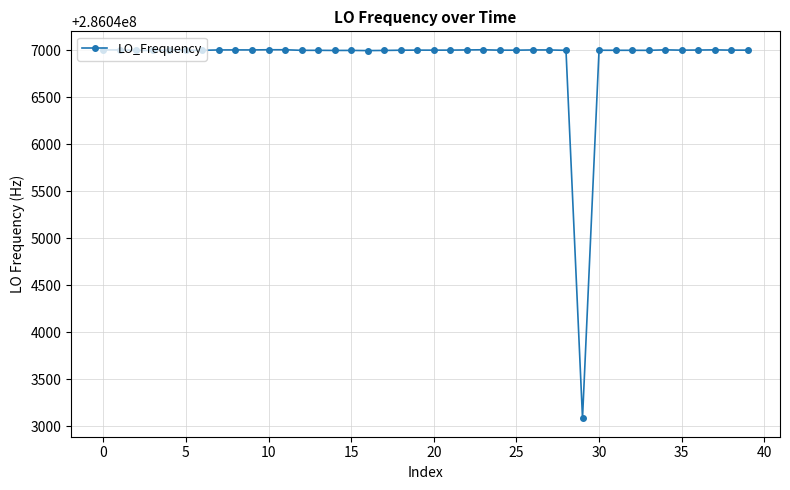

What is the greatest value displayed?

286047007.6